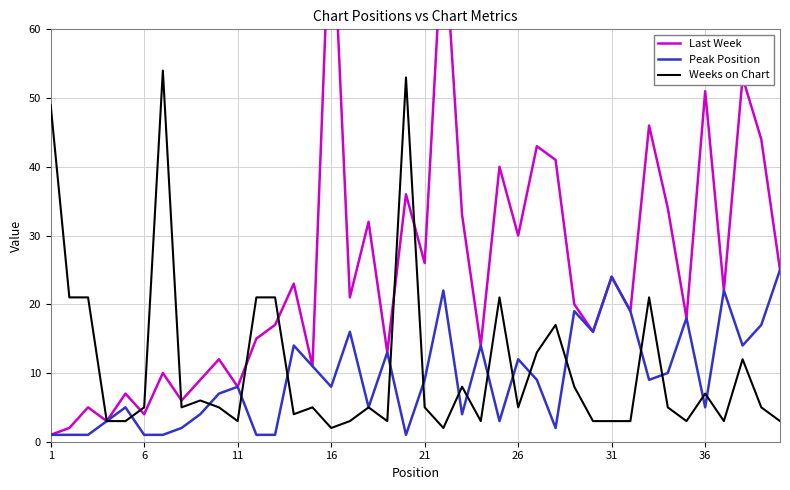

Is it true that Peak Position equals 43 at 31?

False